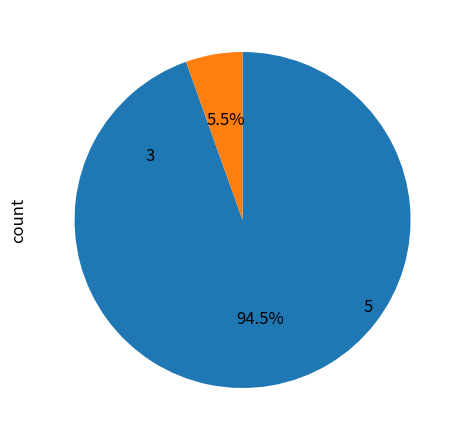

Is there a majority slice in this chart?

Yes